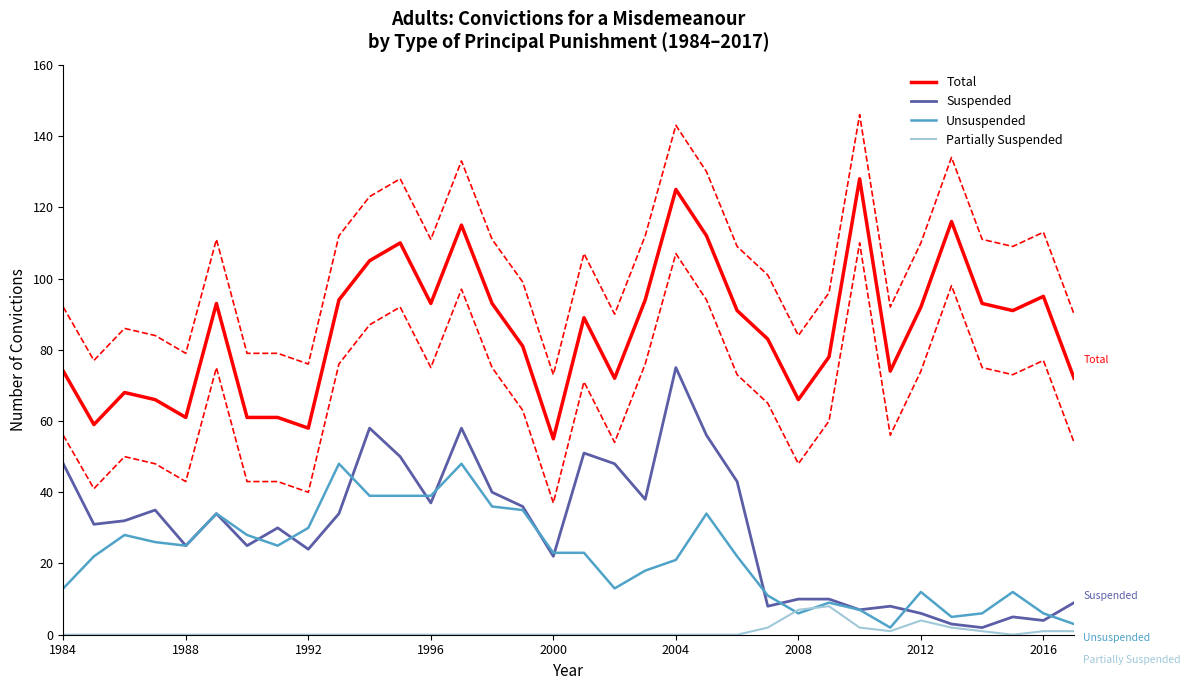

Which series has the largest range (max minus min)?

Total